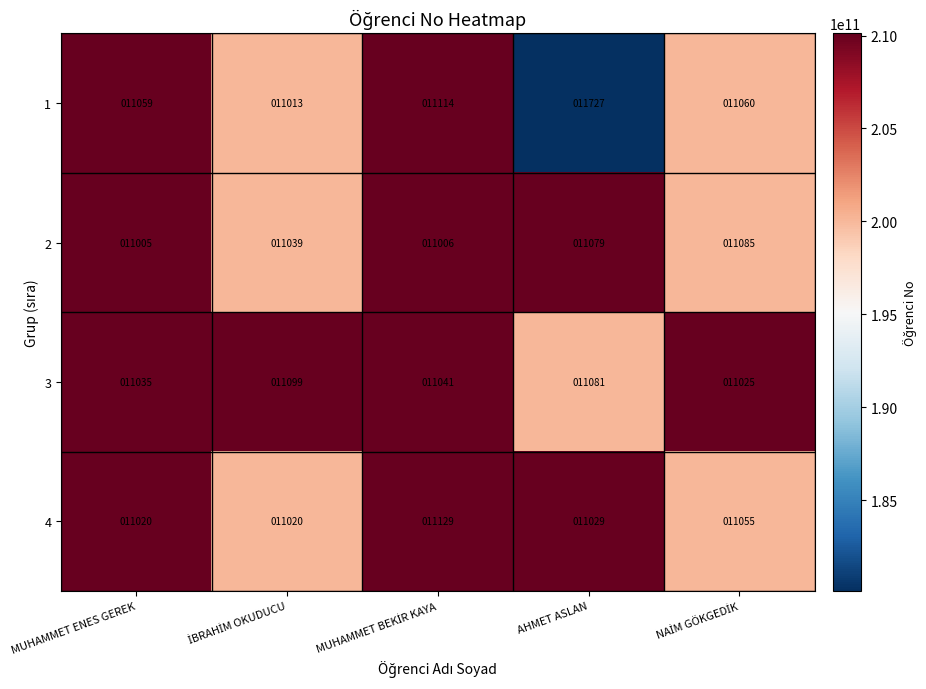

Reading left to right, transcribe all the data shown in this chart.

1: 11059	11013	11114	11727	11060
2: 11005	11039	11006	11079	11085
3: 11035	11099	11041	11081	11025
4: 11020	11020	11129	11029	11055